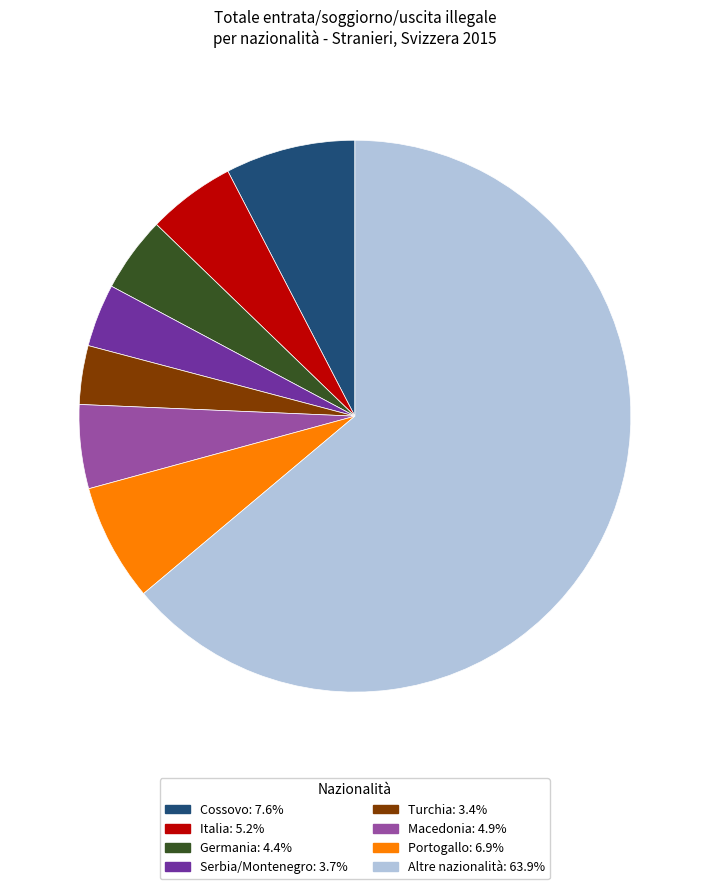

What is the majority slice?

Altre nazionalità